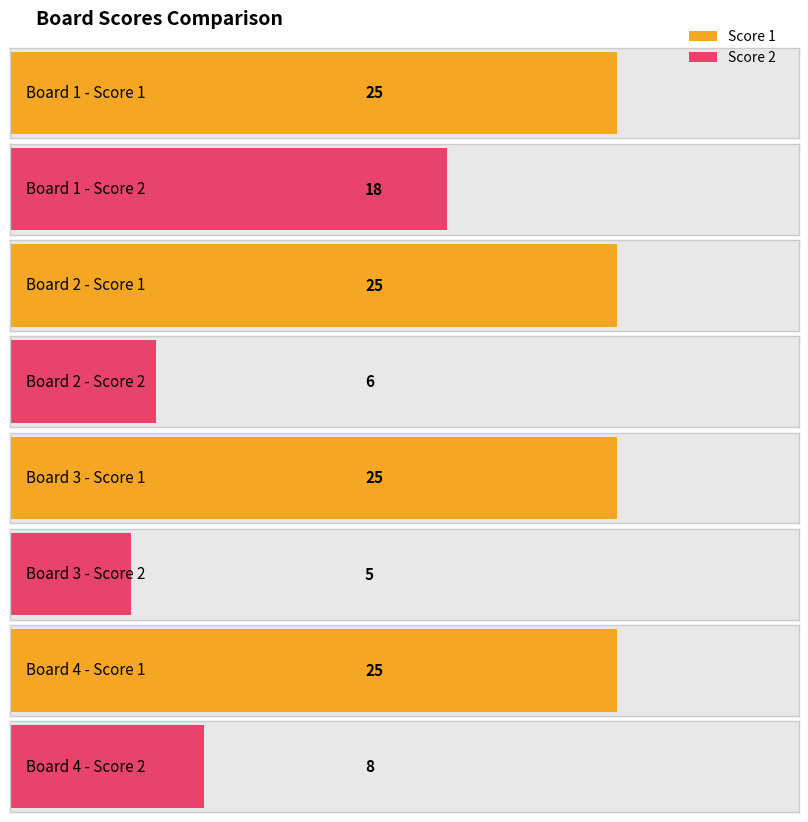

Reading right to left, what are all the values shown in this chart?

Score 1: 4=25	3=25	2=25	1=25
Score 2: 4=8	3=5	2=6	1=18